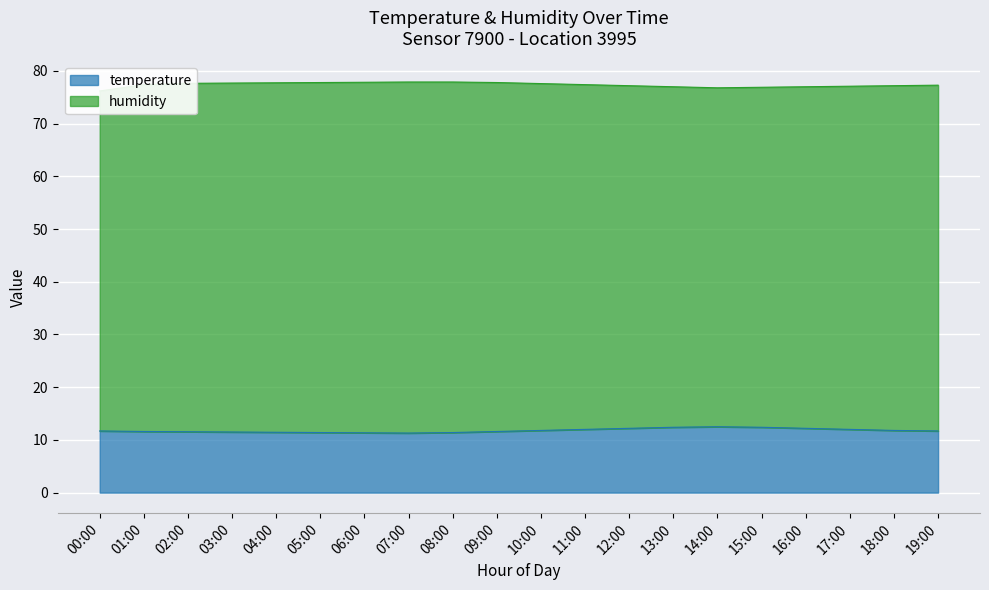

Rank the categories by value from lowest to highest.

07:00, 06:00, 05:00, 08:00, 04:00, 03:00, 02:00, 01:00, 09:00, 00:00, 19:00, 10:00, 18:00, 11:00, 17:00, 12:00, 16:00, 13:00, 15:00, 14:00